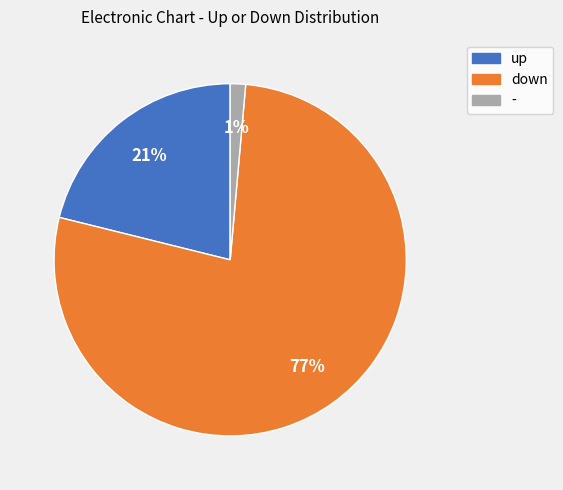

Rank the categories by value from highest to lowest.

down, up, -